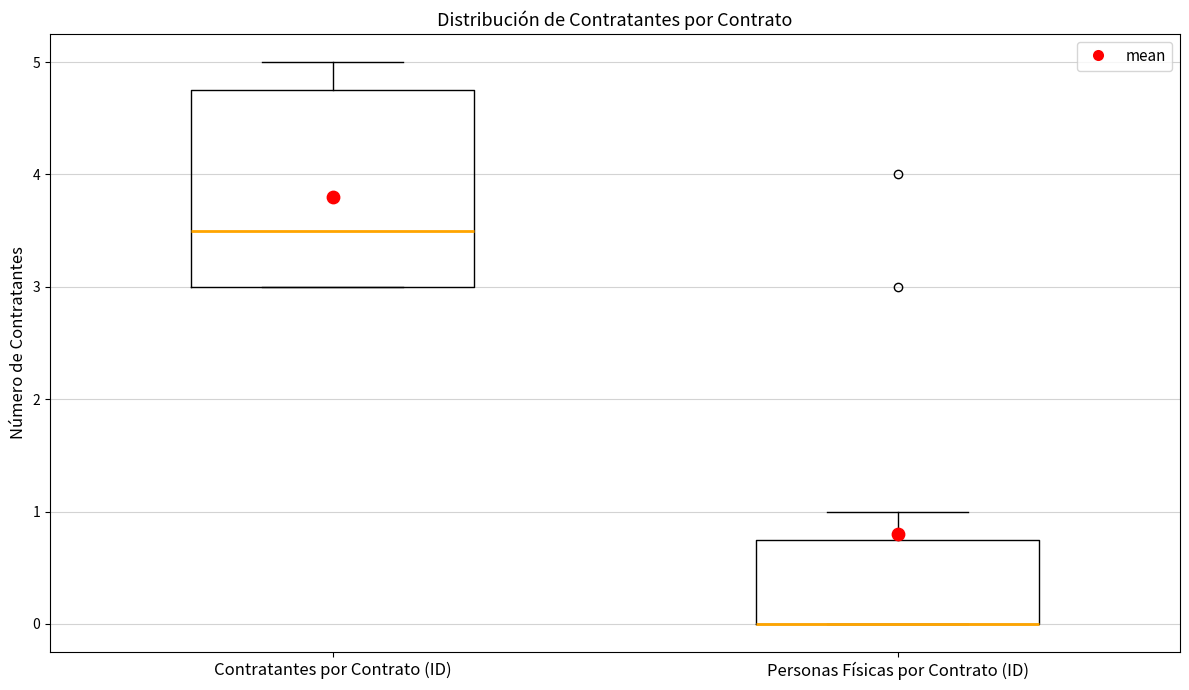

Reading left to right, transcribe this box plot: for each box, give where its median line is, the range the box spans, and where its two whiskers end, as read against the y-axis. The values are not printed on the chart, so give them approximately, as read against the axis.

Contratantes por Contrato (ID): median 3.5, box 3.0 to 4.8, whiskers 3.0 to 5.0
Personas Físicas por Contrato (ID): median 0.0 (drawn on the box's lower edge), box 0.0 to 0.8, whiskers 0.0 to 1.0